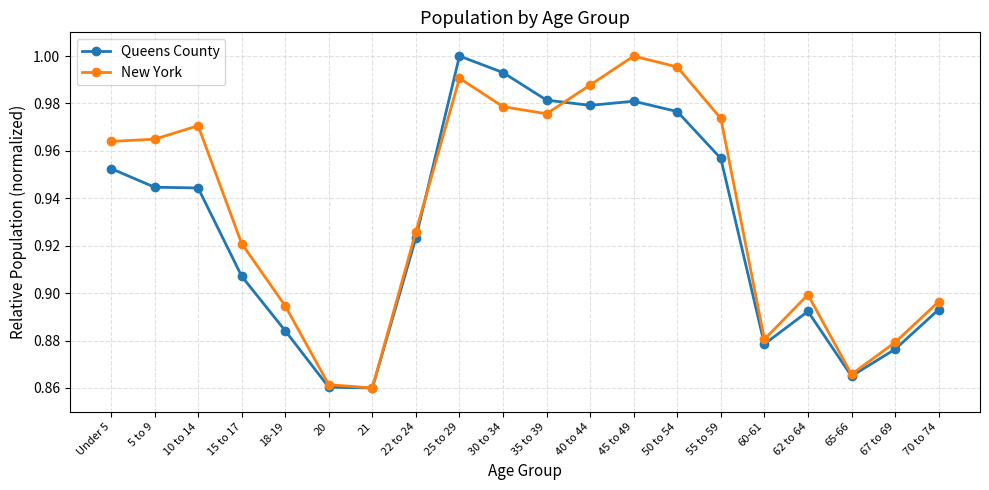

Between 15 to 17 and 20, which series saw the biggest shift?

New York